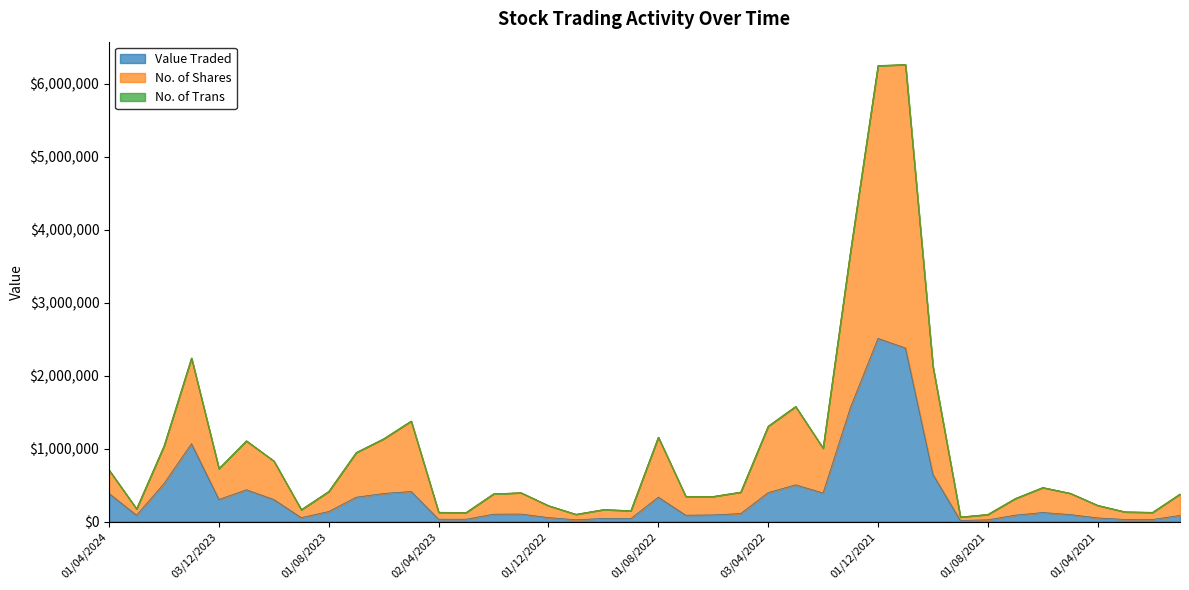

What is the highest value of the Value Traded series?

2511227